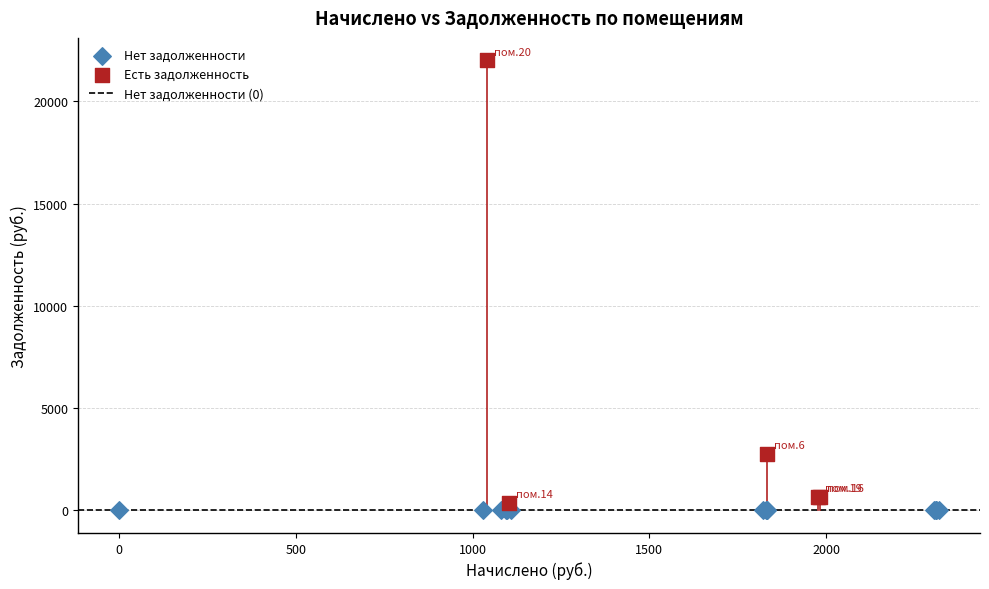

Which series contains the highest Y value?

Есть задолженность